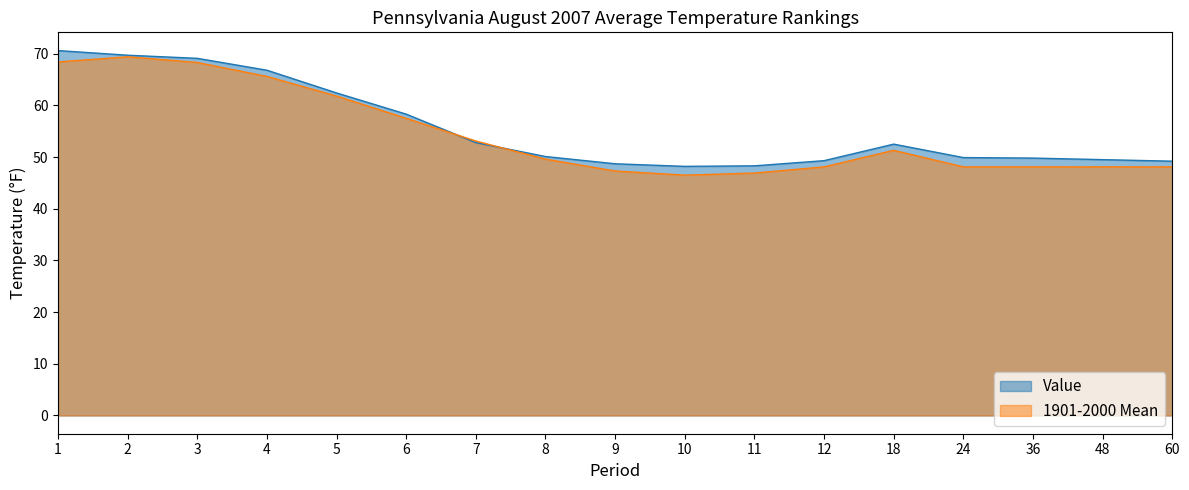

Read the 1901-2000 Mean value at 11.

46.9